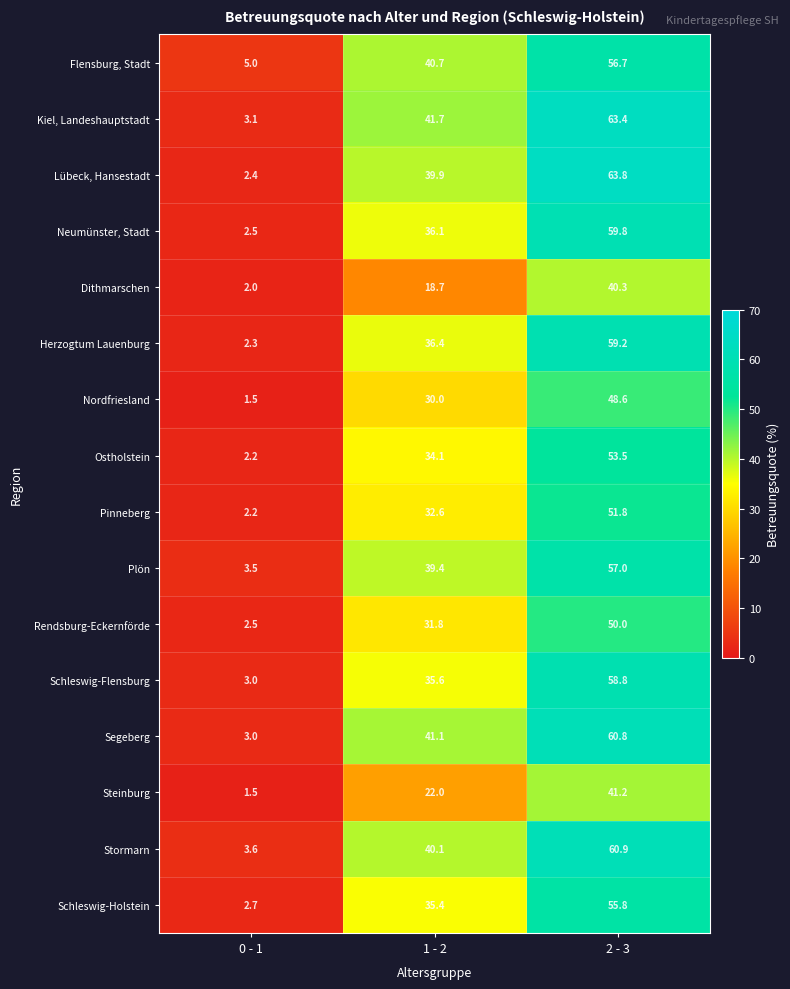

What value does the Nordfriesland series have at 1 - 2?

30.0